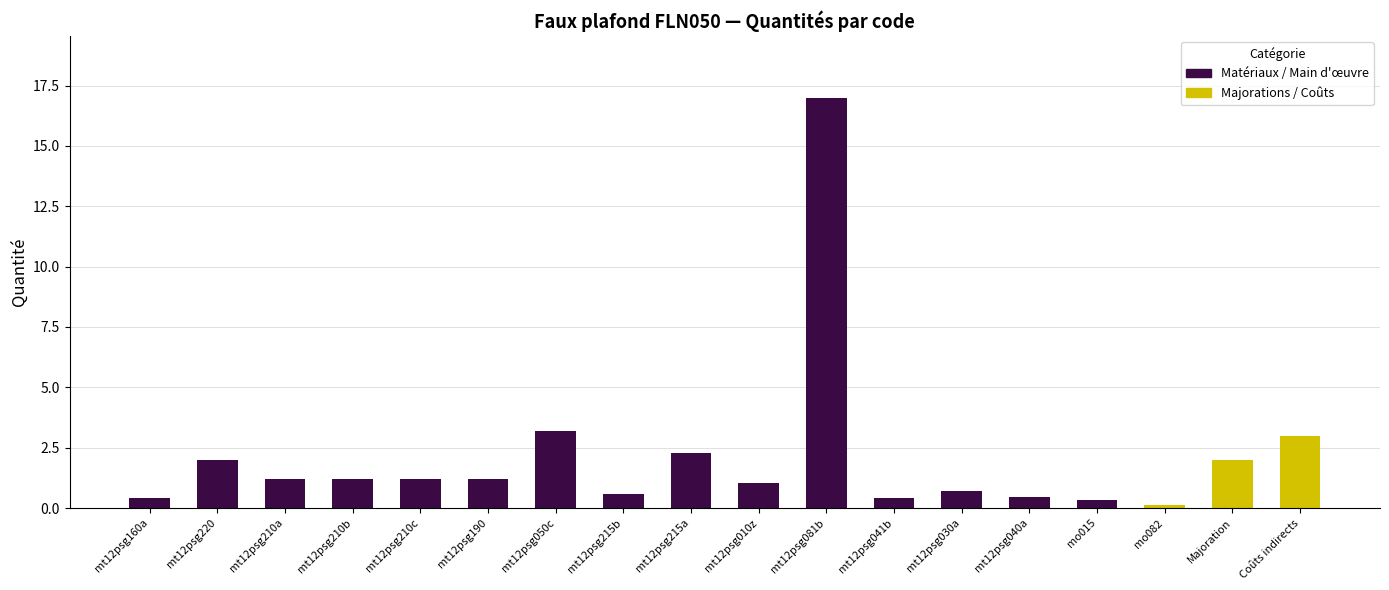

Rank the categories by value from highest to lowest.

mt12psg081b, mt12psg050c, Coûts indirects, mt12psg215a, mt12psg220, Majoration, mt12psg210a, mt12psg210b, mt12psg210c, mt12psg190, mt12psg010z, mt12psg030a, mt12psg215b, mt12psg040a, mt12psg160a, mt12psg041b, mo015, mo082